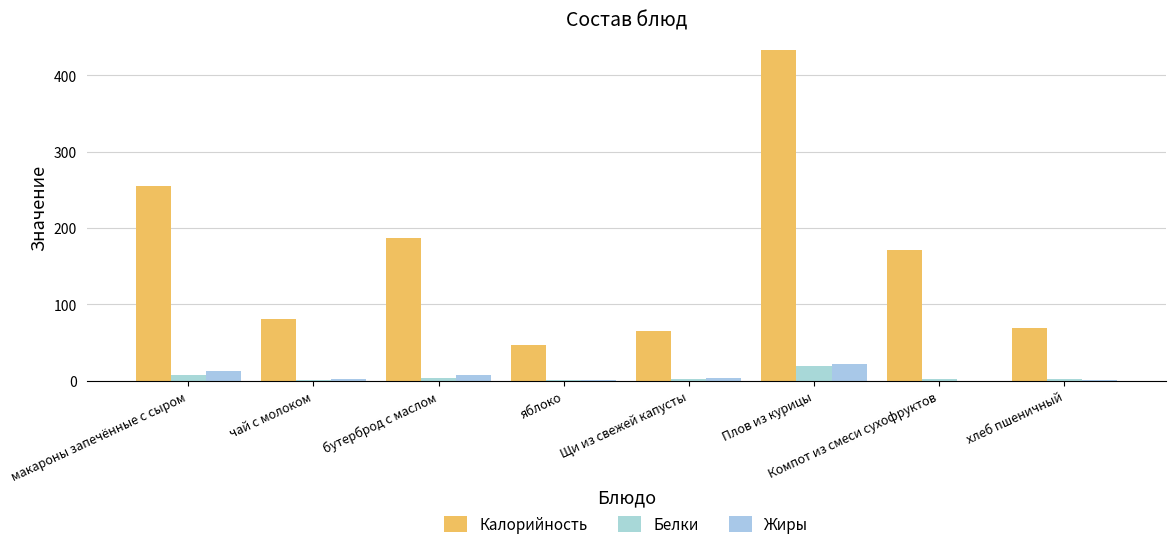

What is the value of the Жиры bar at the 4th from the left?

0.4